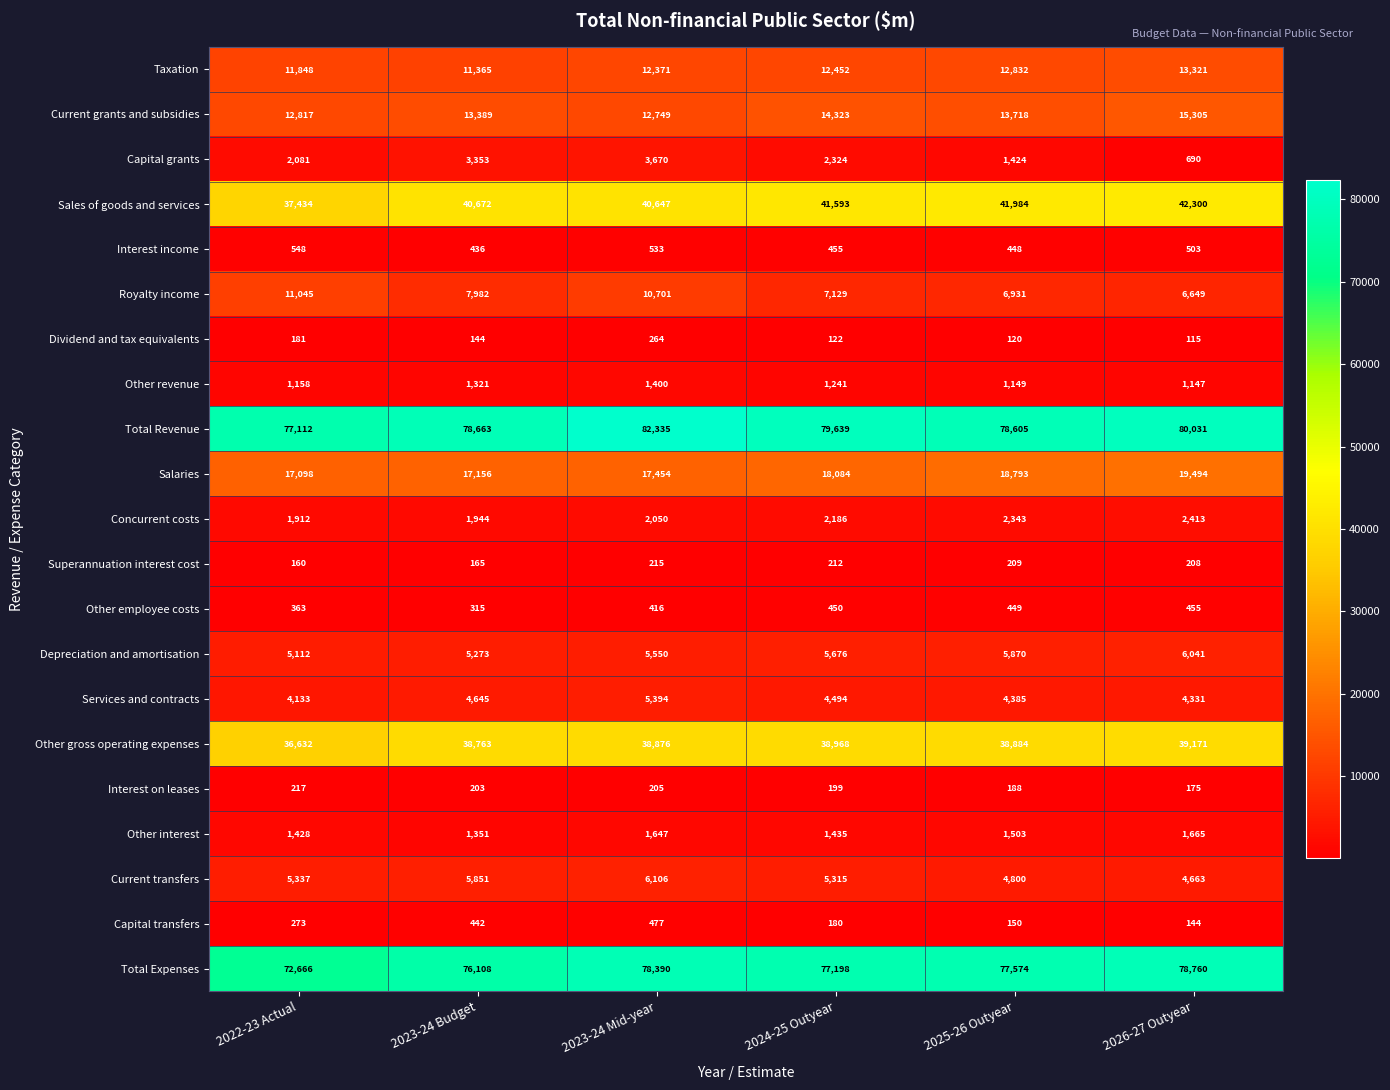

What is the maximum value shown in the chart?

82335